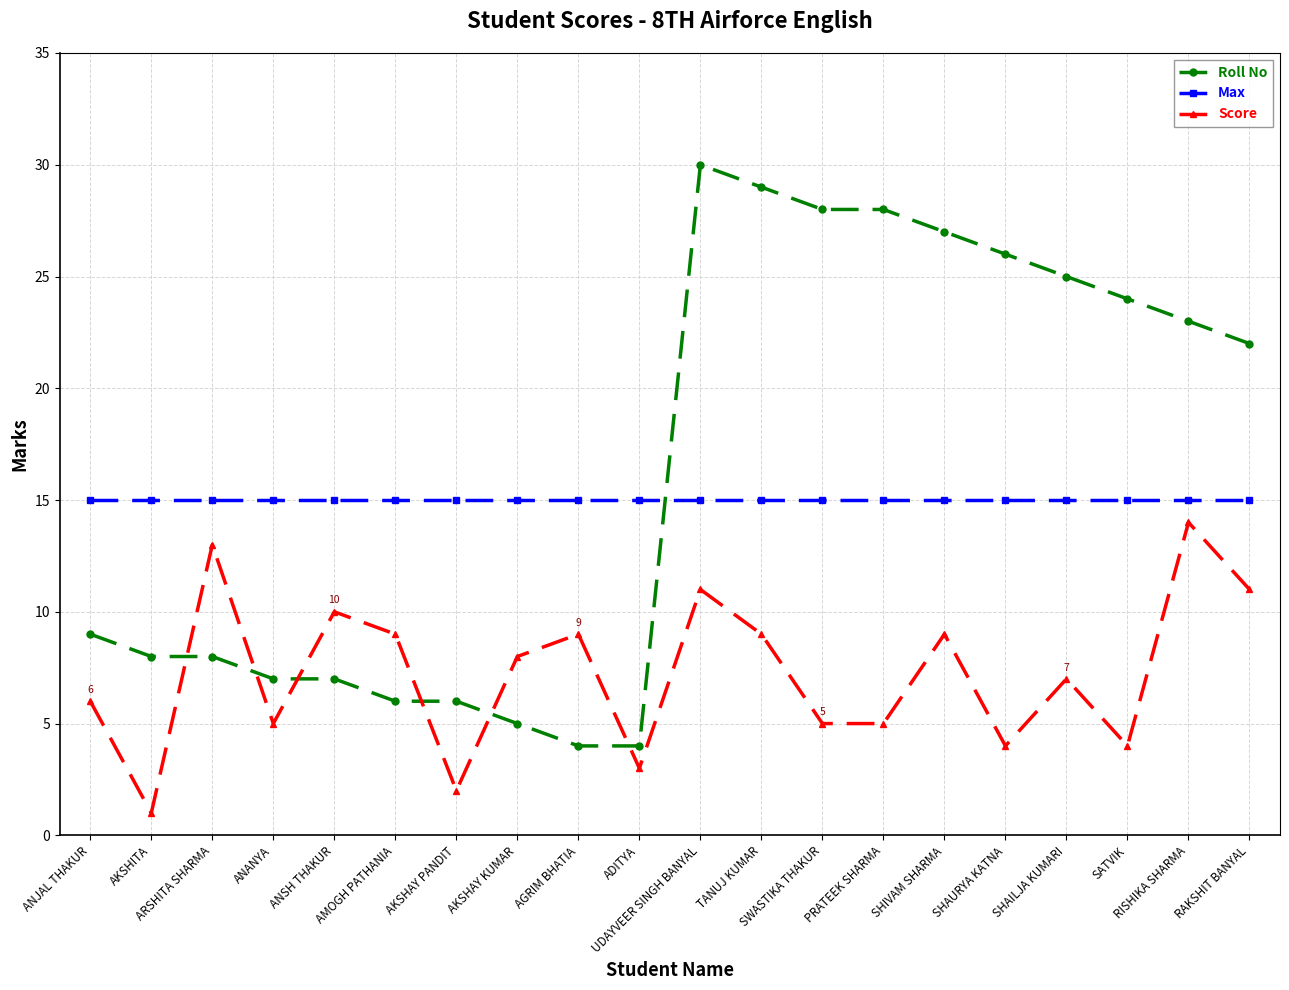

What is the value of the Roll No point at the 18th from the left?

24